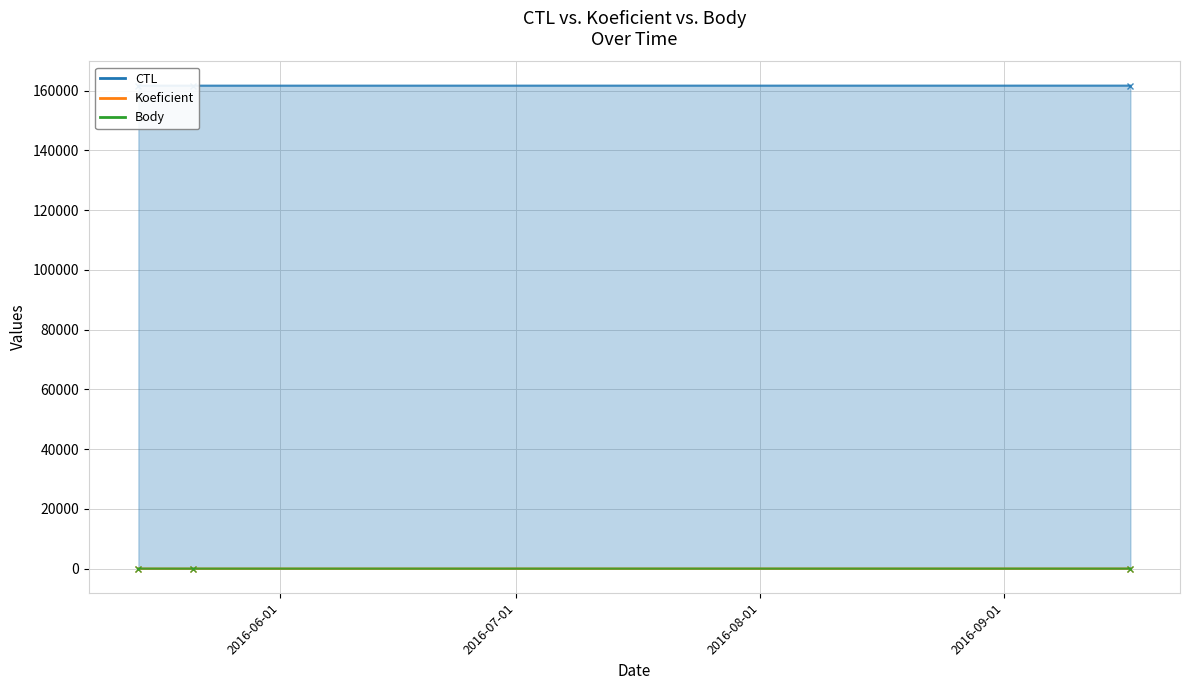

At 2016-09-17, list the series in order from smallest to largest.

Koeficient, Body, CTL